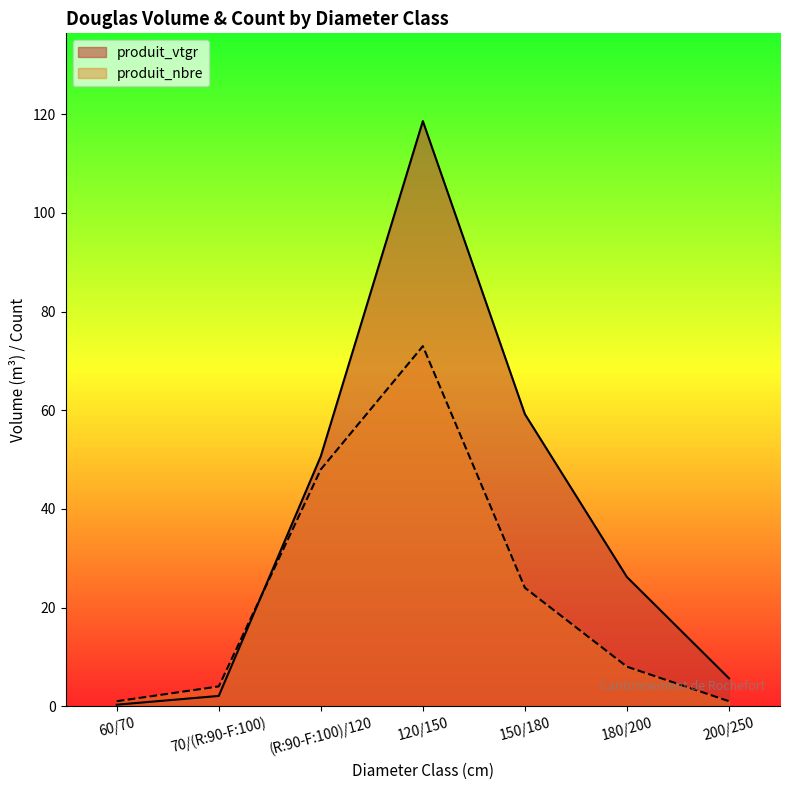

Rank the series at 70/(R:90-F:100) from lowest to highest value.

produit_vtgr, produit_nbre